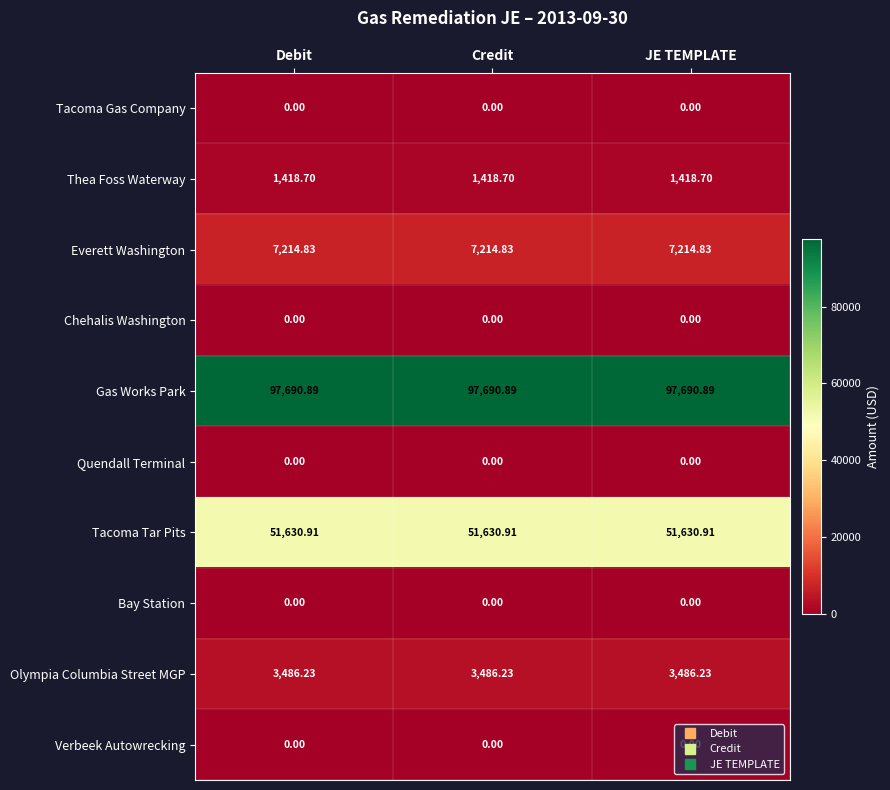

Which series has the largest total across all categories?

Gas Works Park